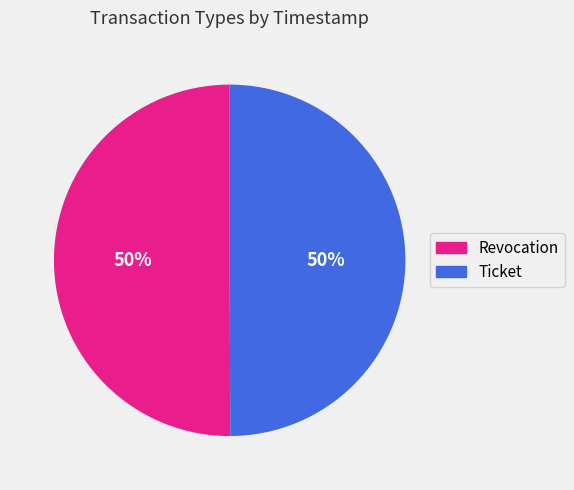

Approximately how many times larger is the value at Revocation compared to Ticket?

1.0